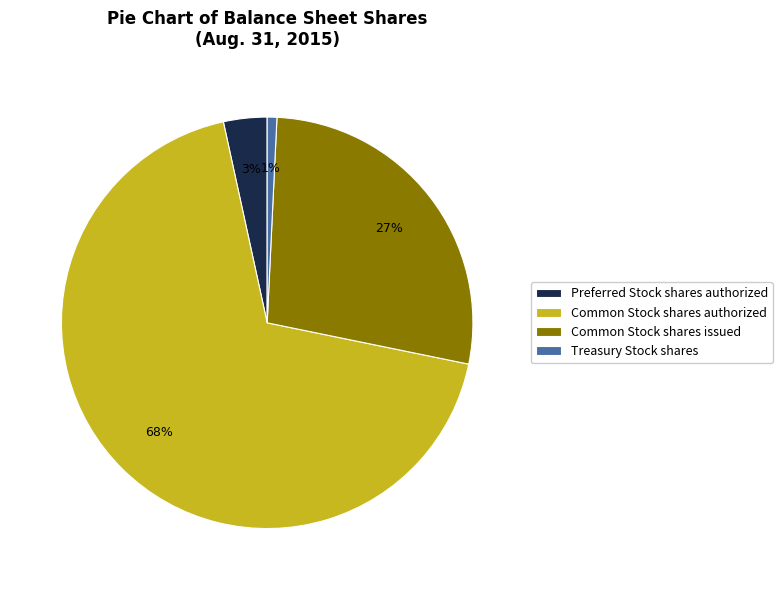

How many slices are in this pie chart?

4